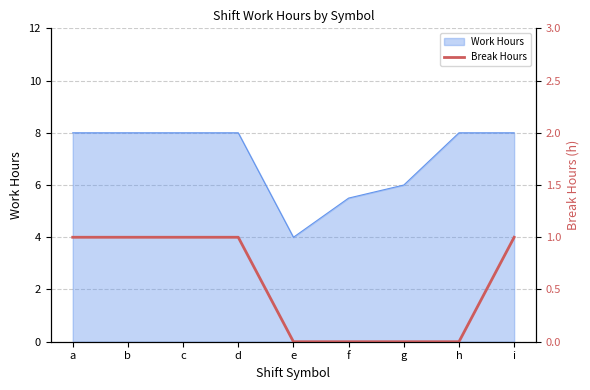

Which category has the highest value across all series?

a